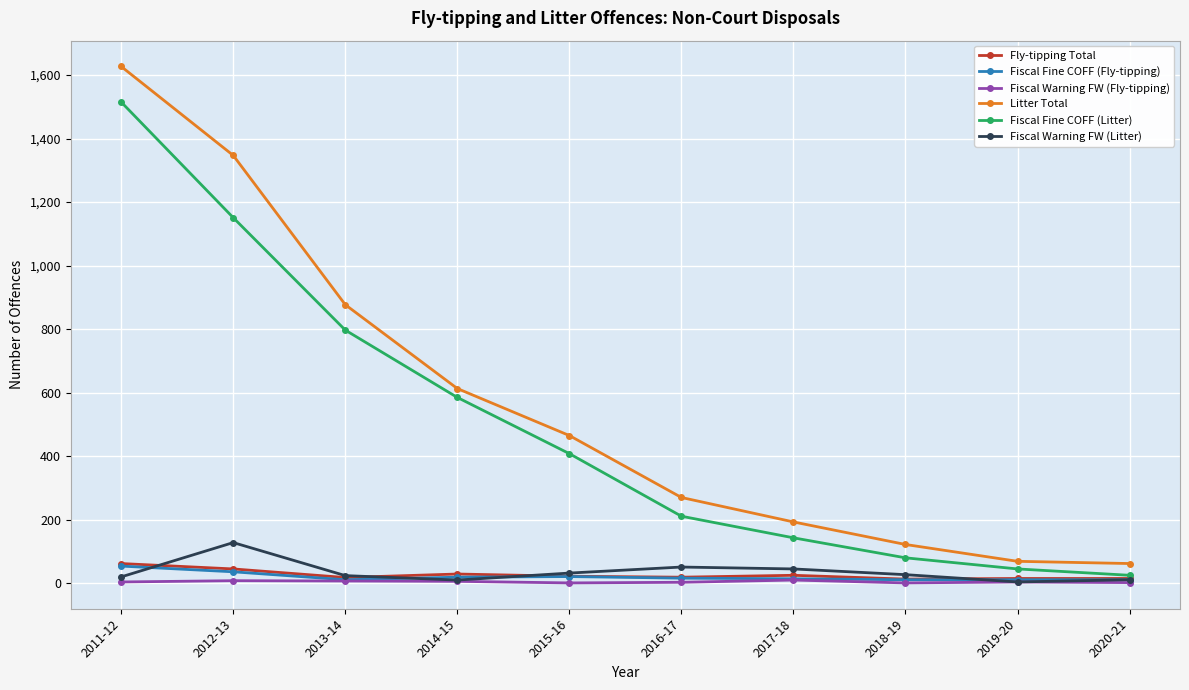

Which series has the largest total across all categories?

Litter Total